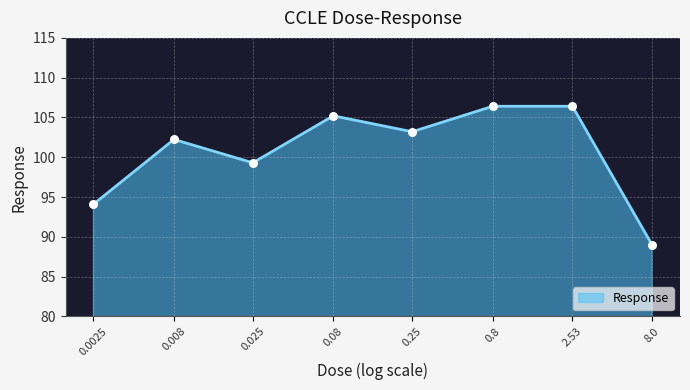

What is the ratio of the value at 0.8 to the value at 0.08?

1.0